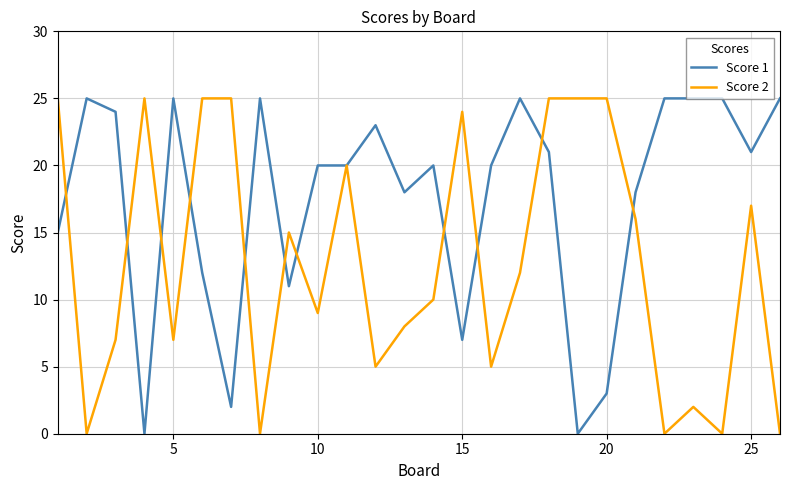

List the series in order of their overall mean, lowest first.

Score 2, Score 1